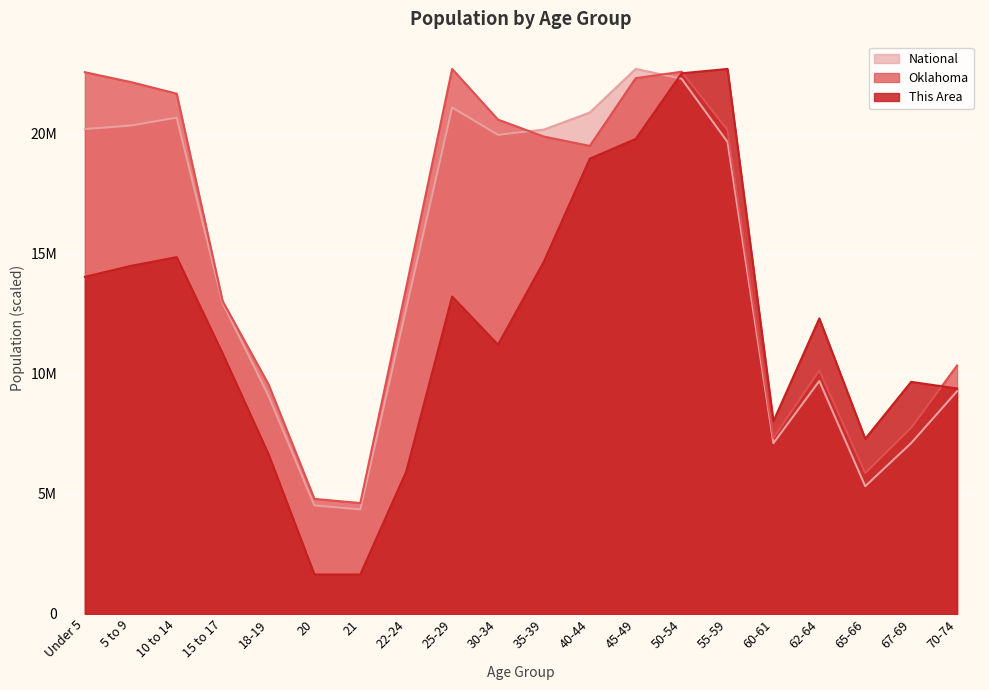

What is the minimum value for Oklahoma?

4617311.8